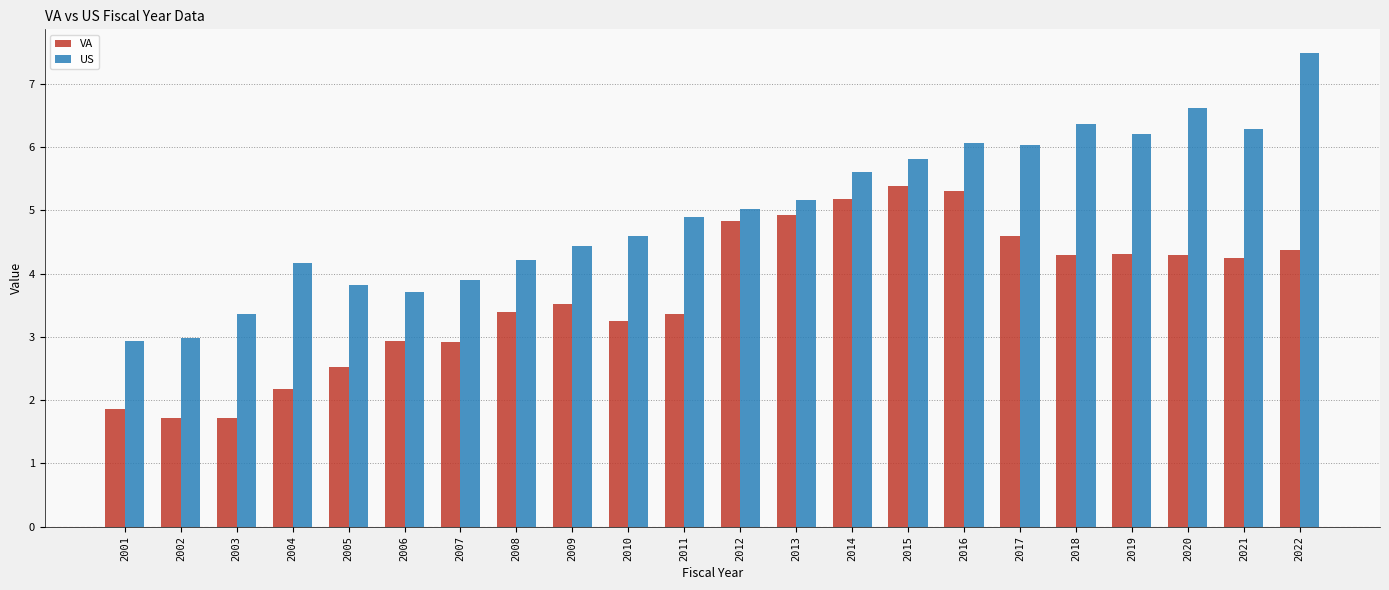

Which series has the largest total across all categories?

US